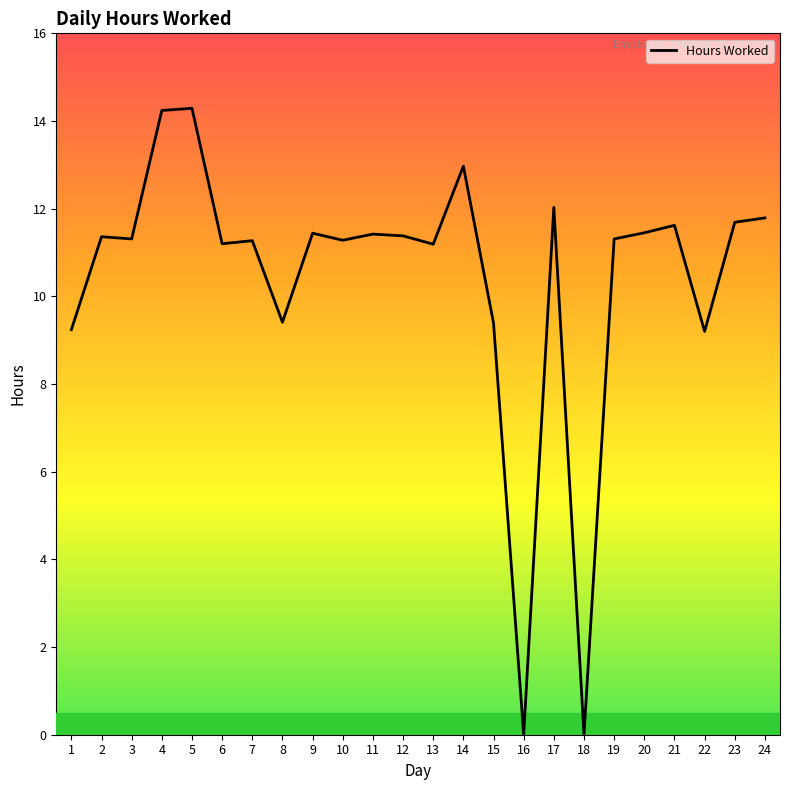

What is the difference between the second highest and minimum values?

14.2